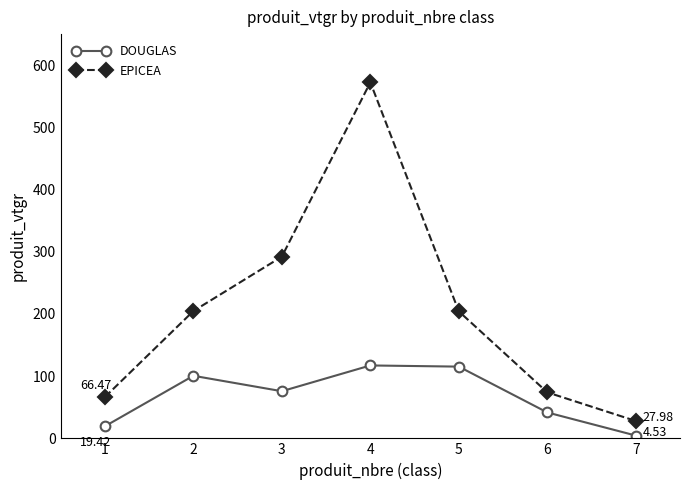

Rank the series at 1 from highest to lowest value.

EPICEA, DOUGLAS